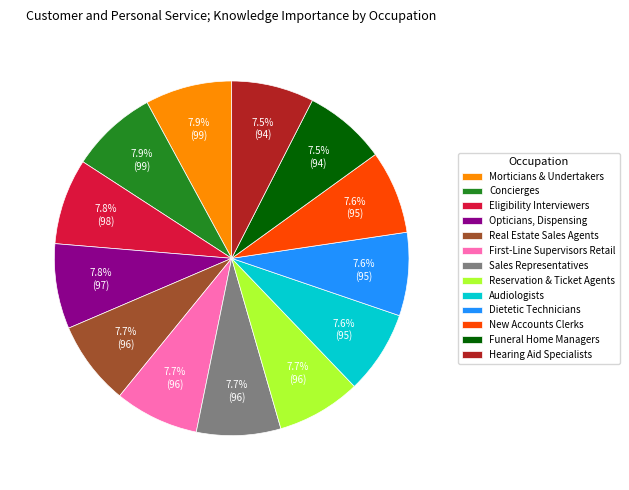

Do Sales Representatives and Real Estate Sales Agents together represent more than half of the pie?

No